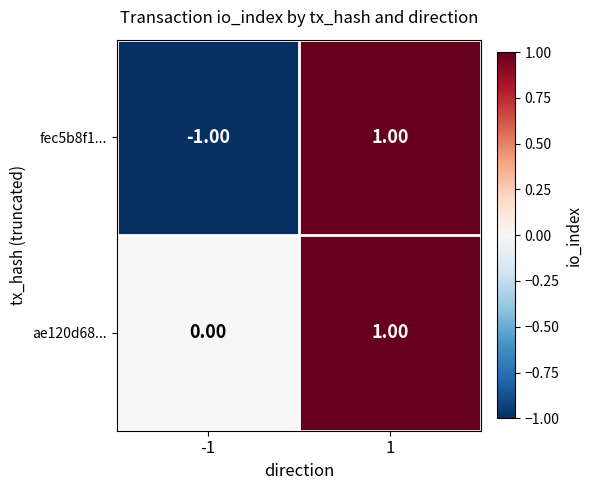

Which series has the largest range (max minus min)?

fec5b8f1...